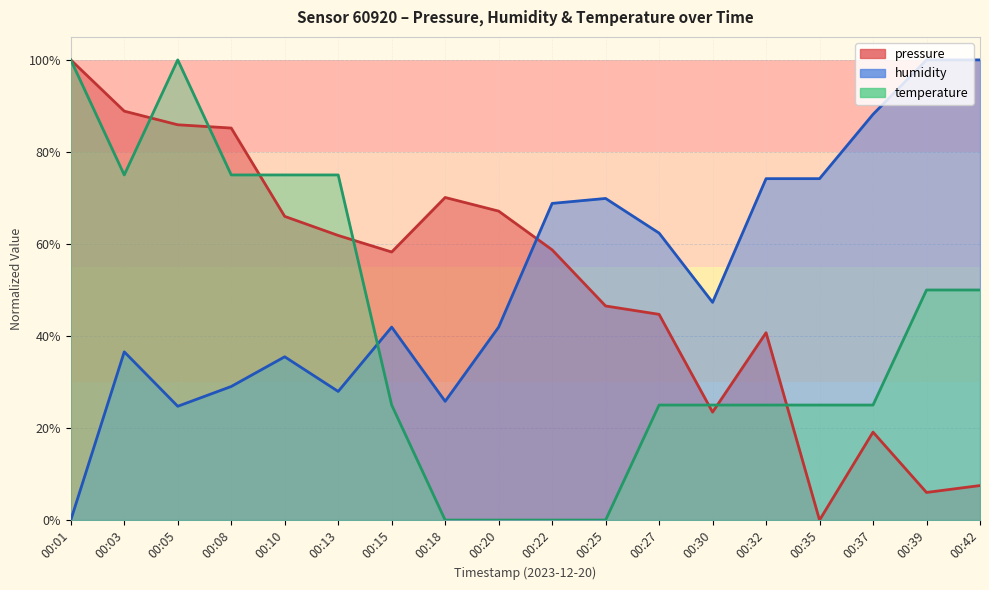

Is it true that temperature equals 10.9 at 00:32?

False